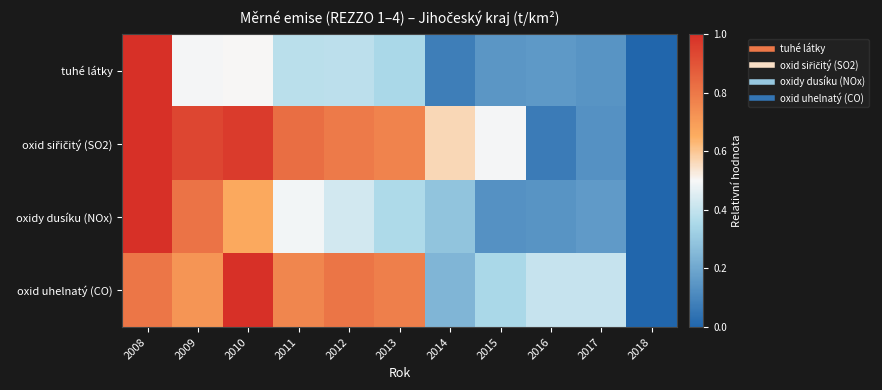

At how many categories does at least one series exceed 0?

10